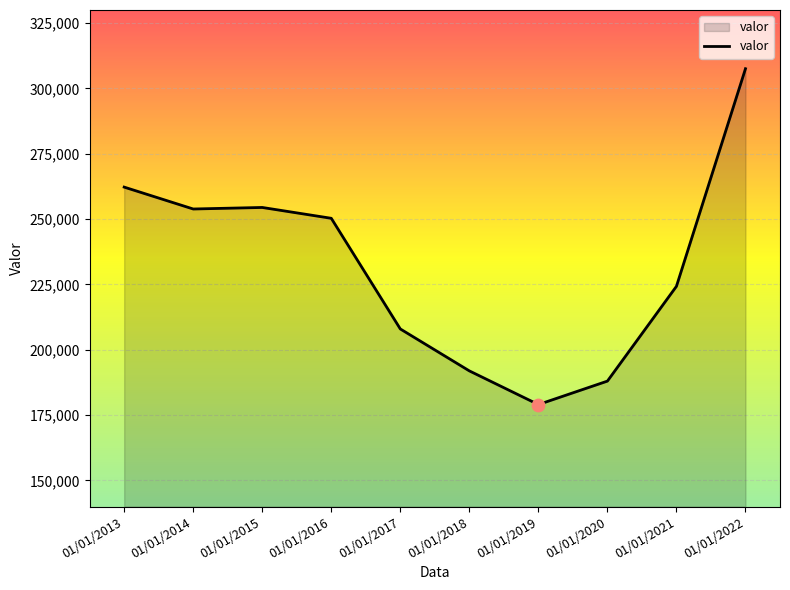

What is the ratio of the value at 01/01/2018 to the value at 01/01/2022?

0.6